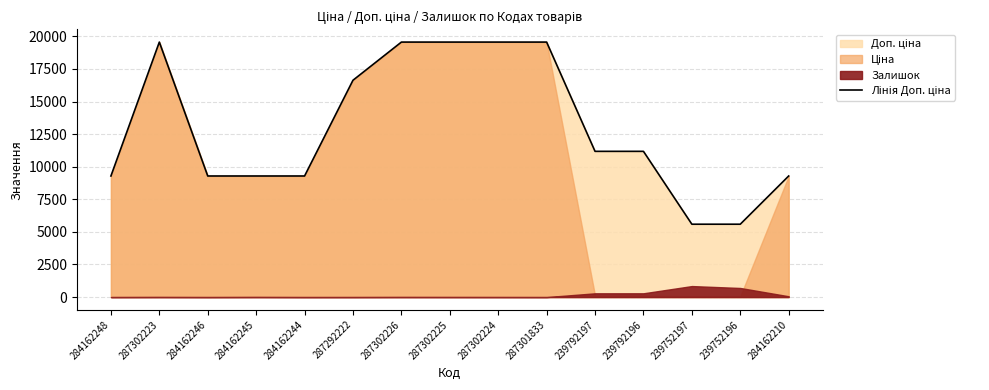

True or false: the data shows 19564.9 at 287302225.

True